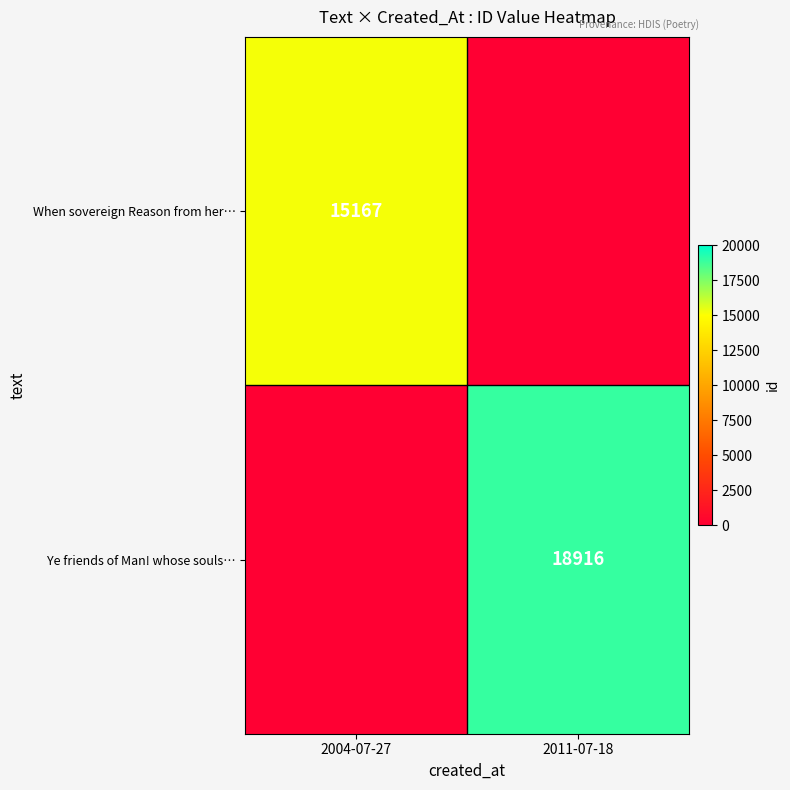

The Ye friends of Man! whose souls… series shows 29532 at 2011-07-18. True or false?

False